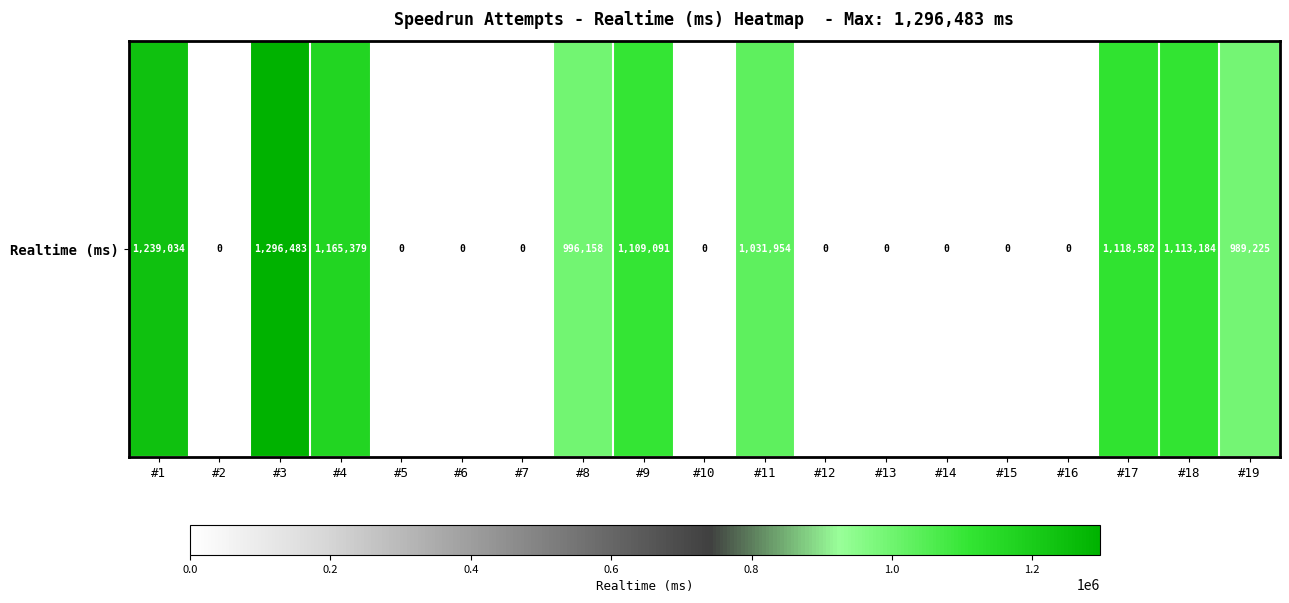

What is the average value?

529426